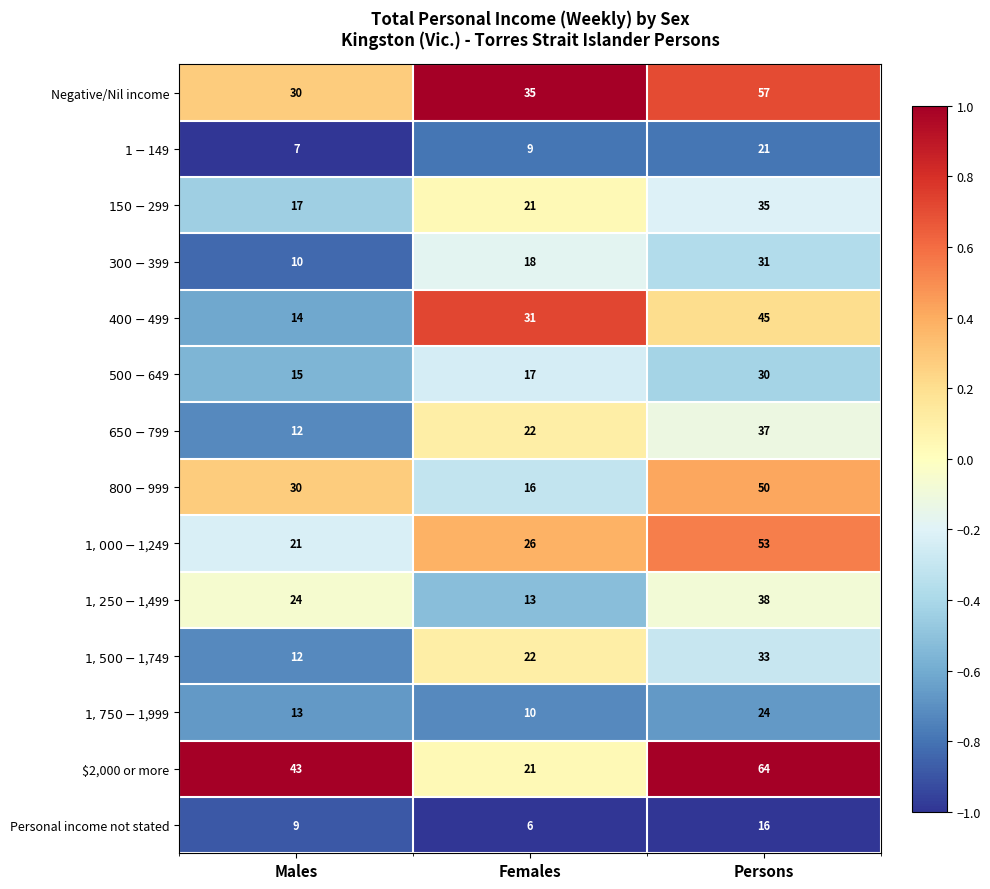

At which category is the sum across all series the highest?

Persons